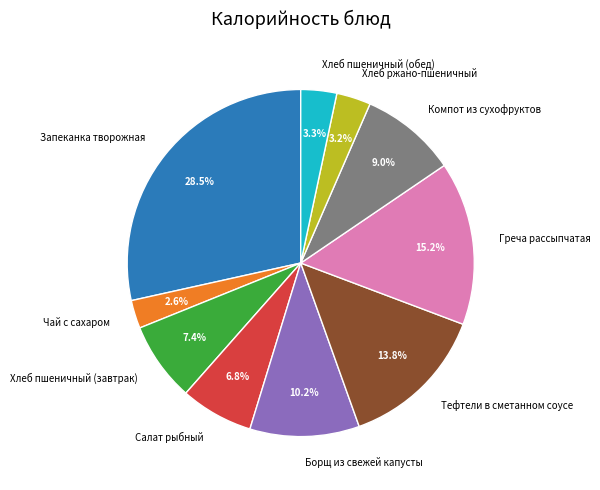

What is the ratio of the value at Борщ из свежей капусты to the value at Тефтели в сметанном соусе?

0.7